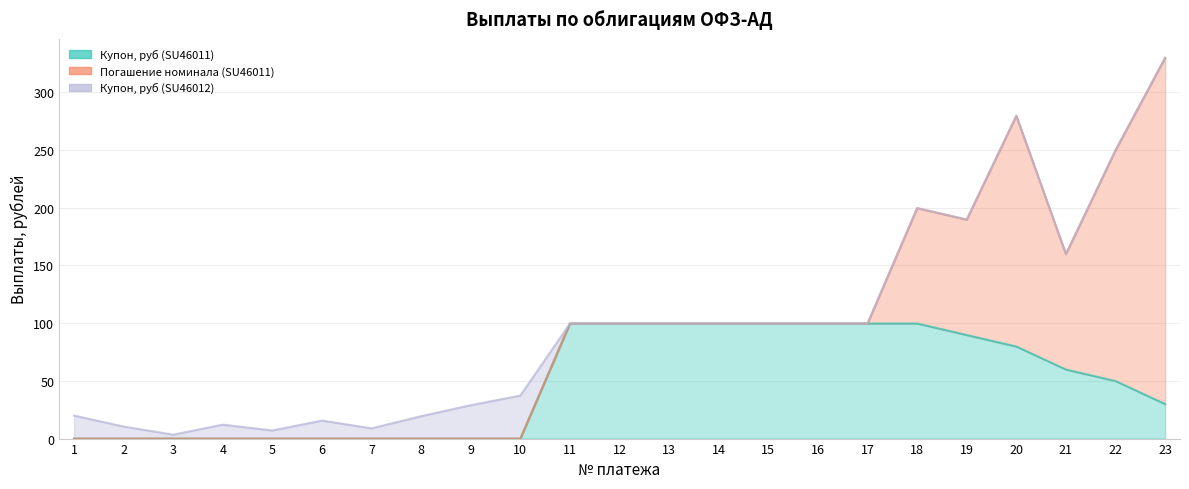

At how many categories does at least one series exceed 82?

13